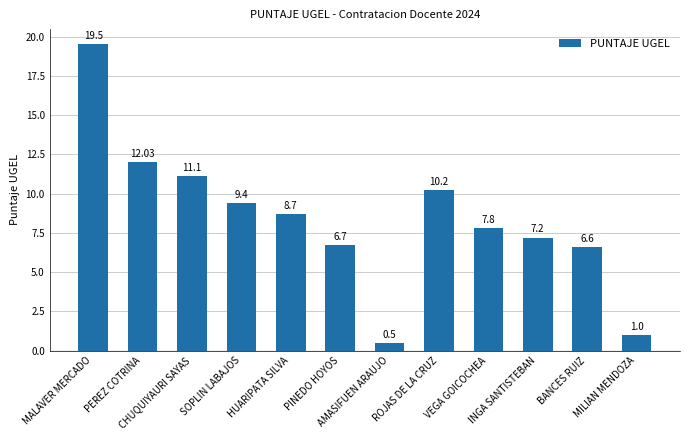

Are the bars grouped side by side (vs. stacked)?

No